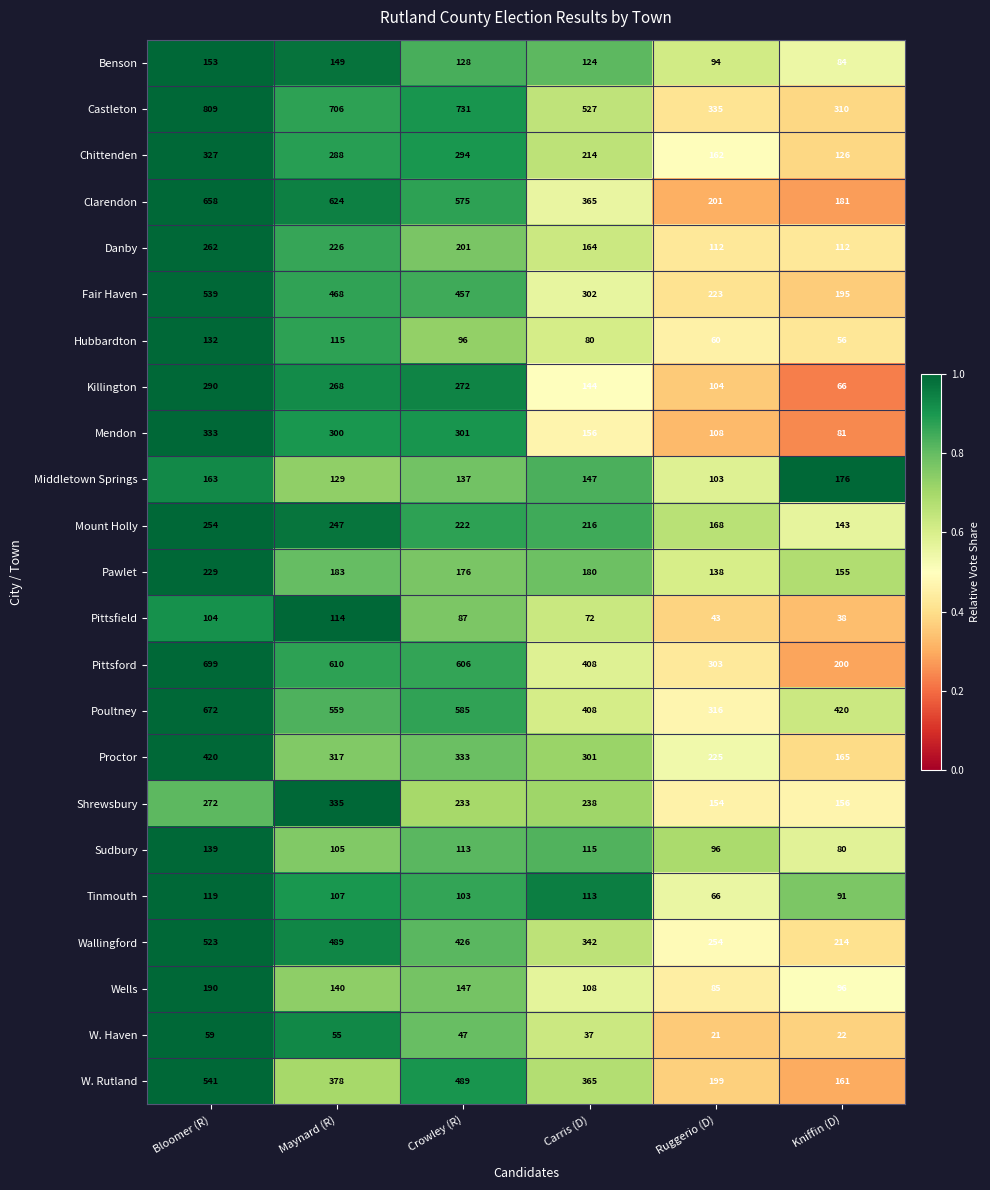

Rank the series at Crowley (R) from highest to lowest value.

Castleton, Pittsford, Poultney, Clarendon, W. Rutland, Fair Haven, Wallingford, Proctor, Mendon, Chittenden, Killington, Shrewsbury, Mount Holly, Danby, Pawlet, Wells, Middletown Springs, Benson, Sudbury, Tinmouth, Hubbardton, Pittsfield, W. Haven